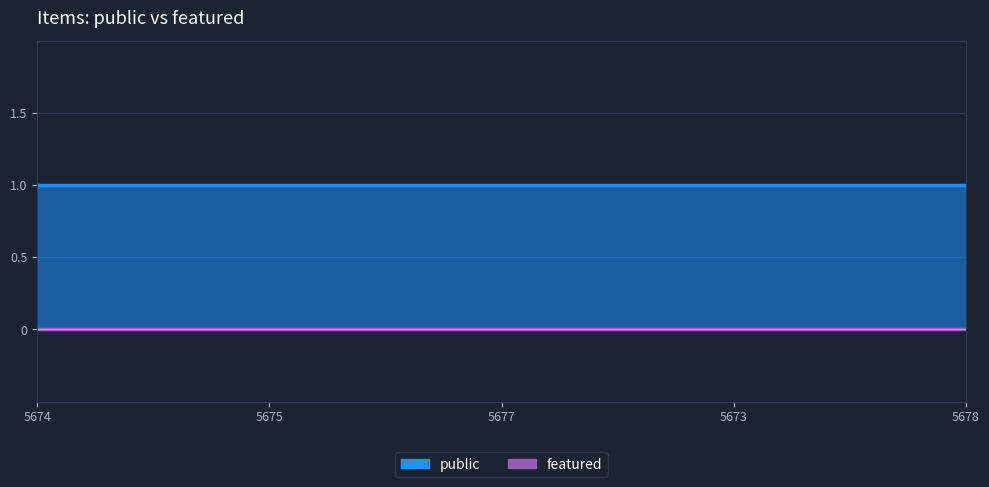

List the labels in order of public value, largest first.

5674, 5675, 5677, 5673, 5678